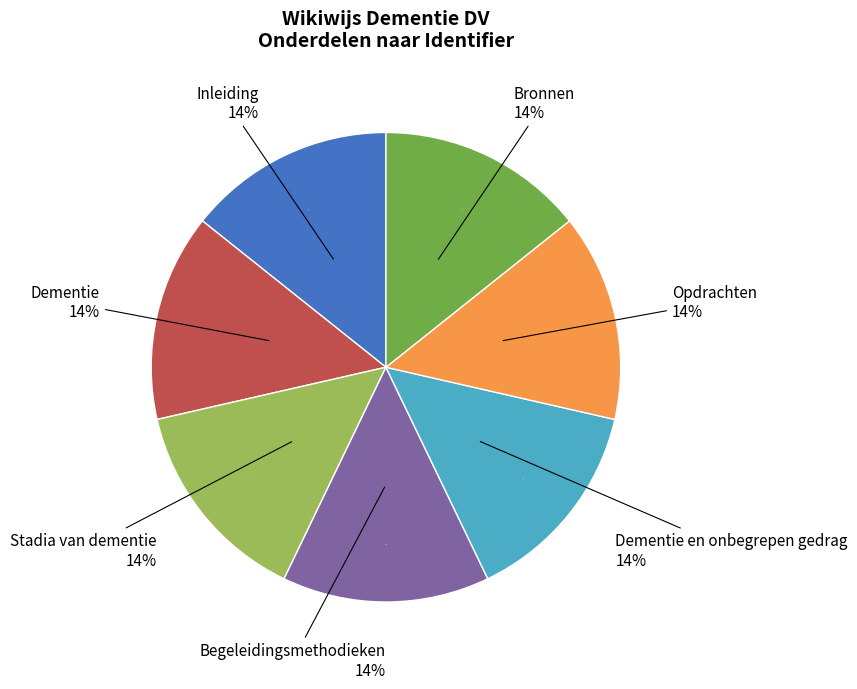

Is there a majority slice in this chart?

No